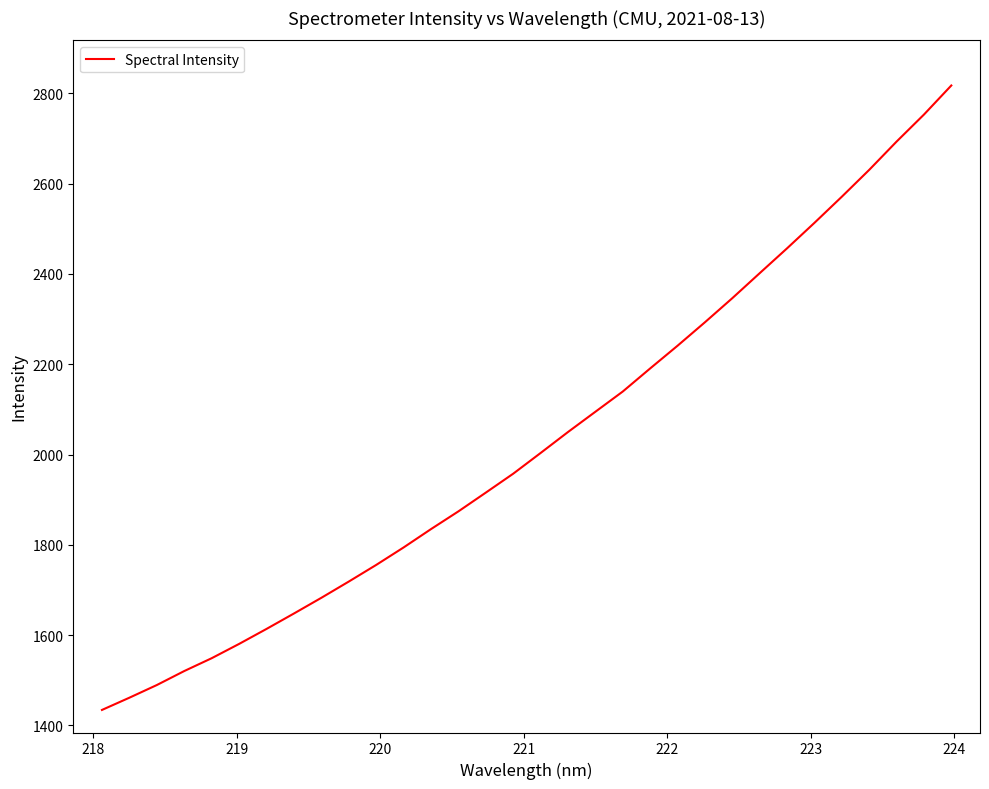

What is the difference between the maximum and minimum values?

1383.6